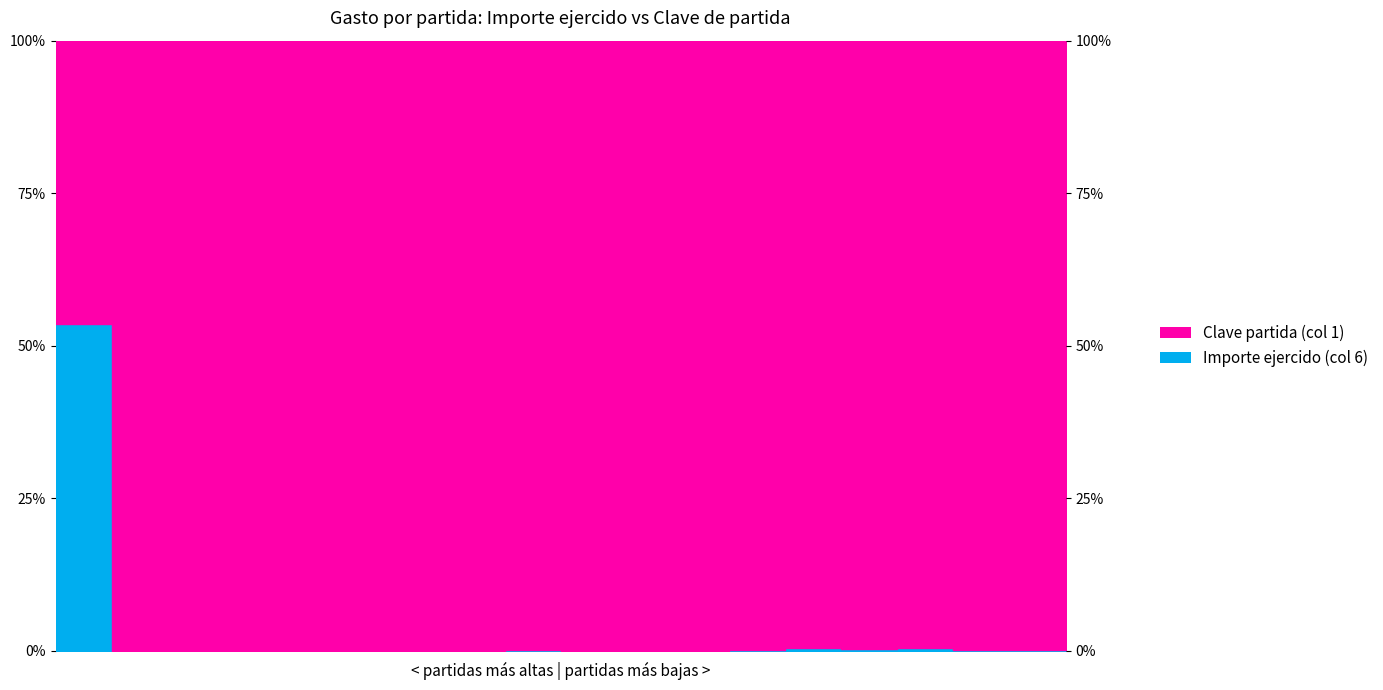

At which label is the value closest to 26?

33586678